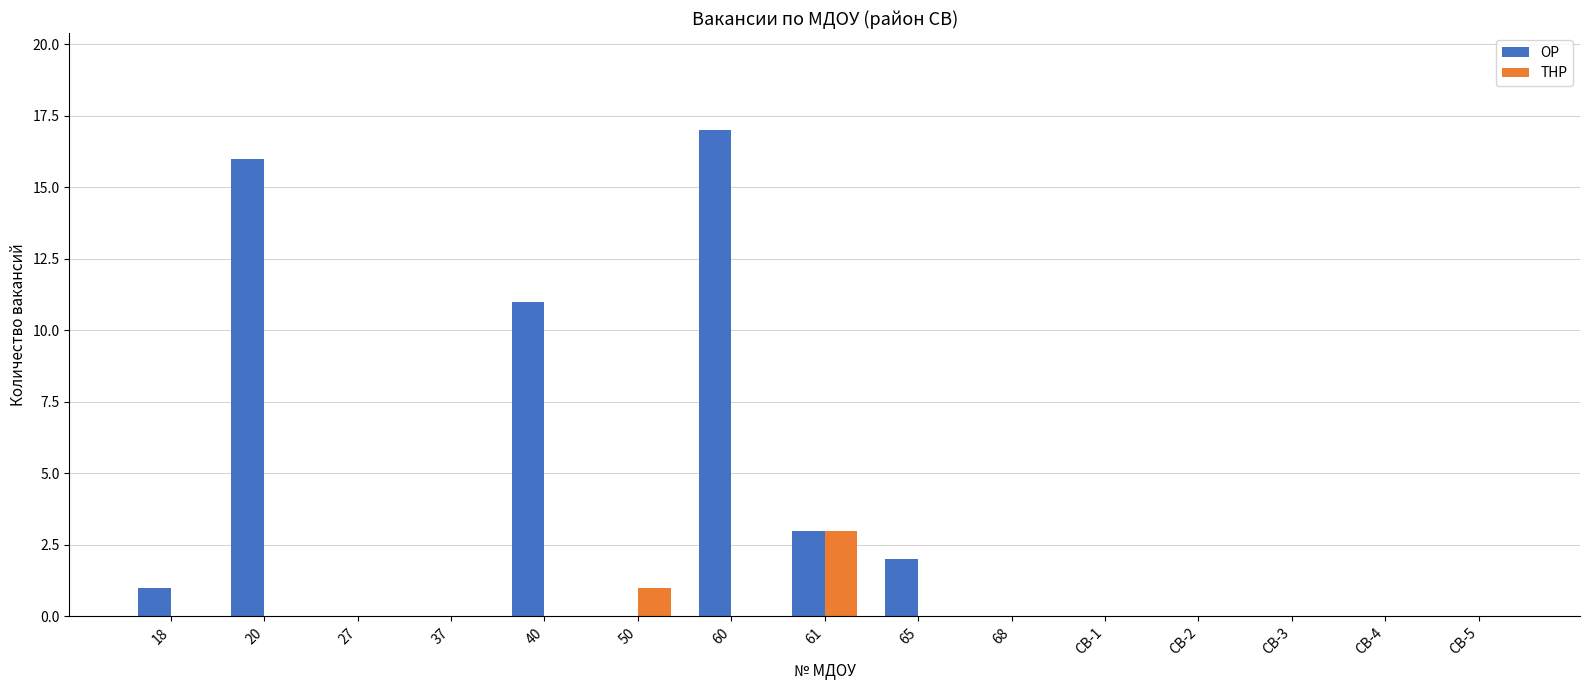

Is it true that ТНР equals 2 at 61?

False